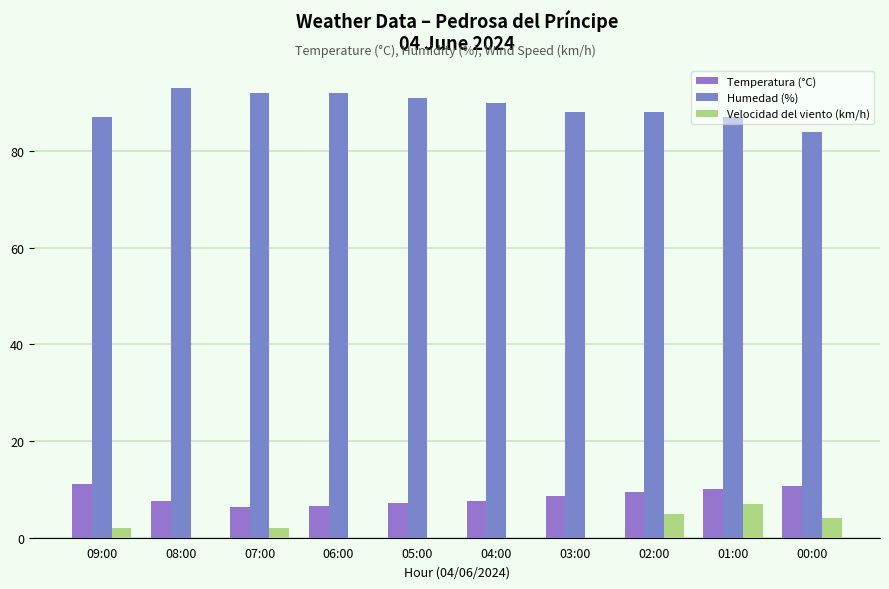

Which category has the lowest value in the Temperatura (°C) series?

07:00